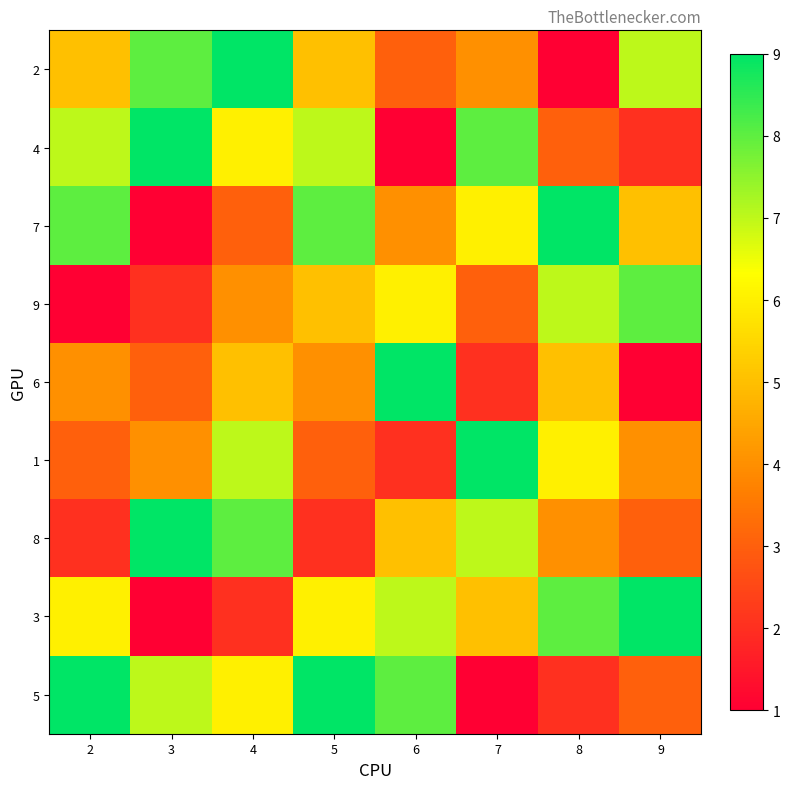

Which series changed the most between 5 and 7?

5